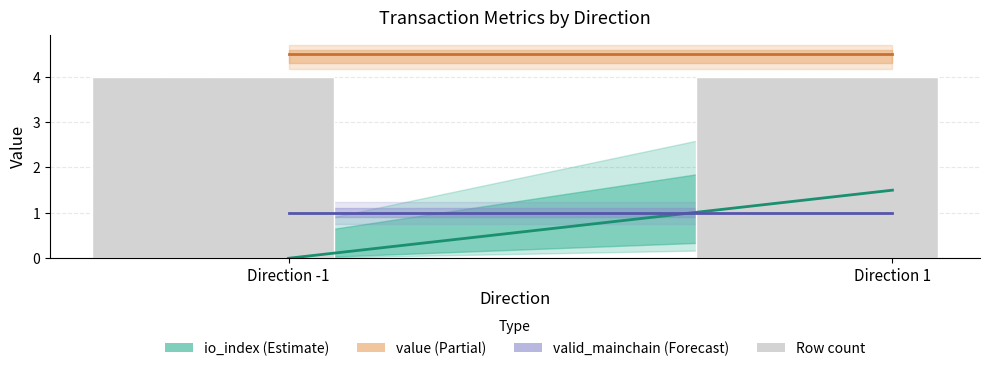

The value of io_index (Estimate) at Direction -1 is 0.7. True or false?

False